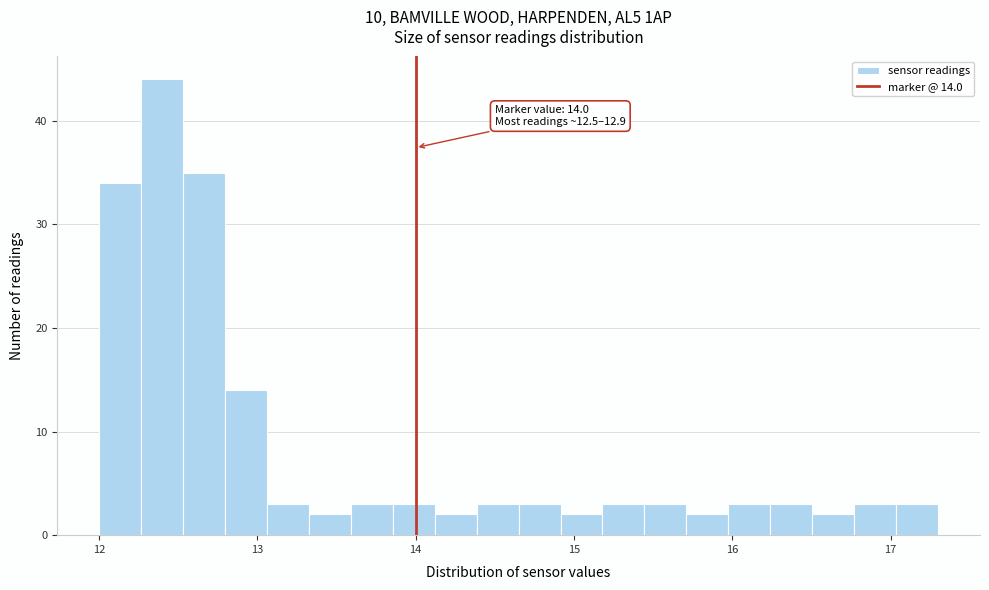

Around what value on the x-axis is the tallest bar? Give the approximate position of its centre, as read against the axis.

12.4